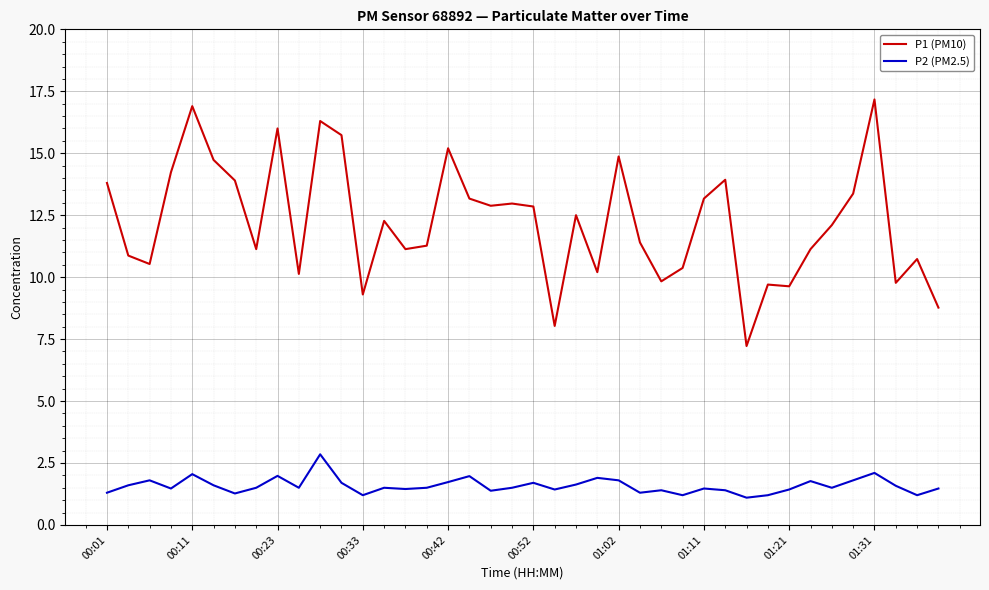

List the series in order of their peak value, highest first.

P1 (PM10), P2 (PM2.5)